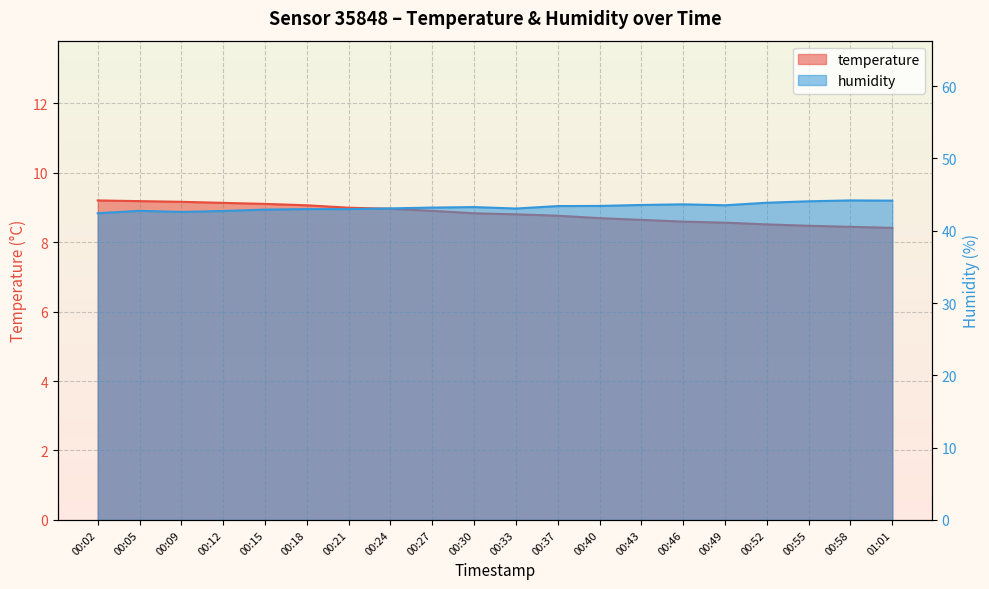

What is the value of the humidity point at the 10th from the left?

43.3